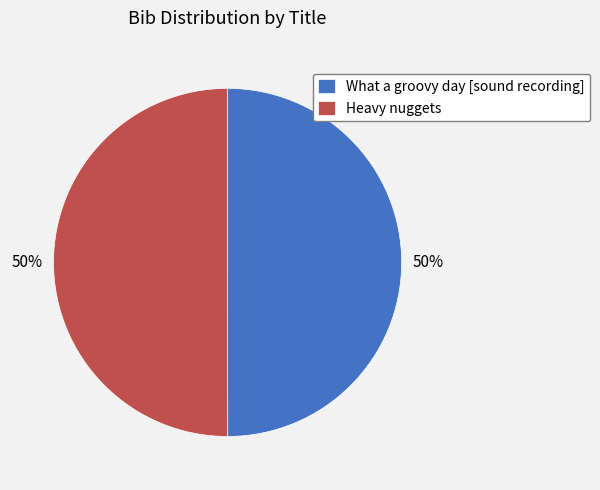

Approximately how many times larger is the value at What a groovy day [sound recording] compared to Heavy nuggets?

1.0